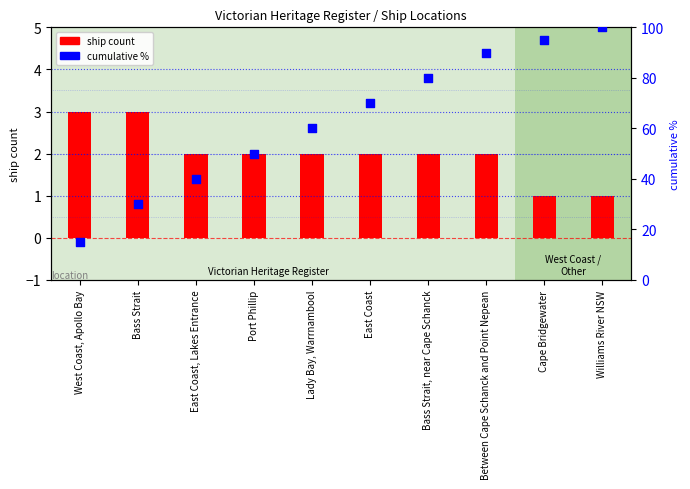

At which category is the sum across all series the highest?

Williams River NSW